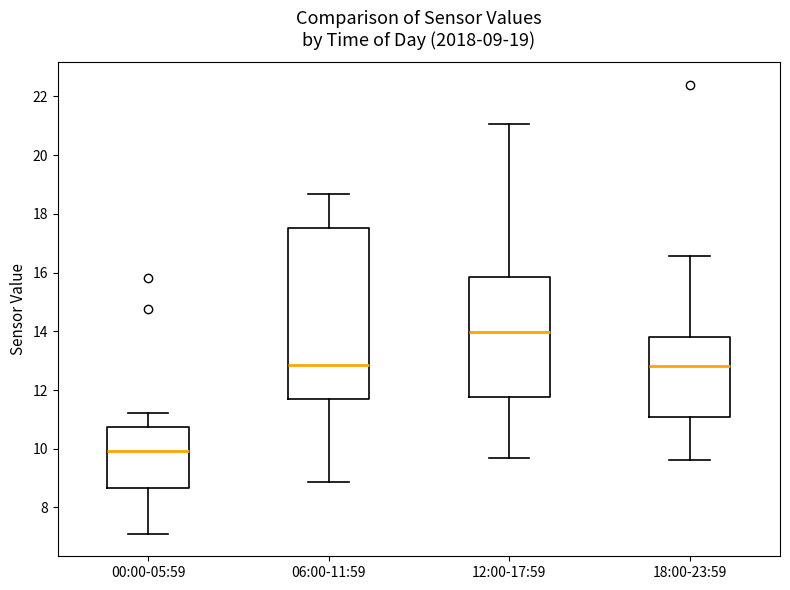

Which box is the tallest, from its lower edge to its upper edge?

06:00-11:59